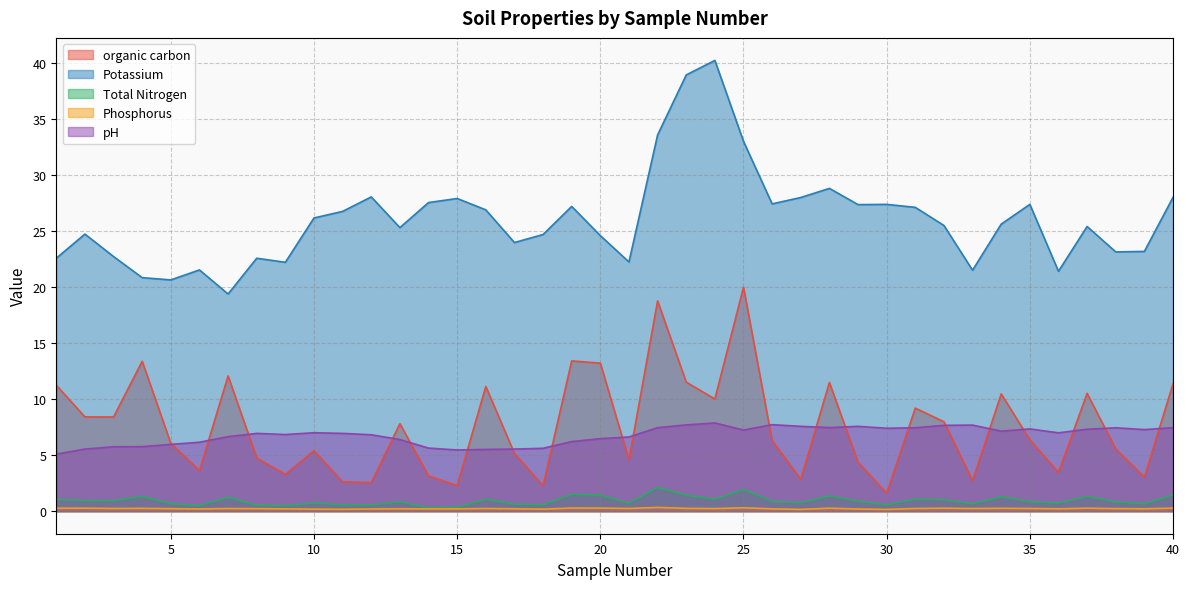

At which label does organic carbon reach its peak?

25